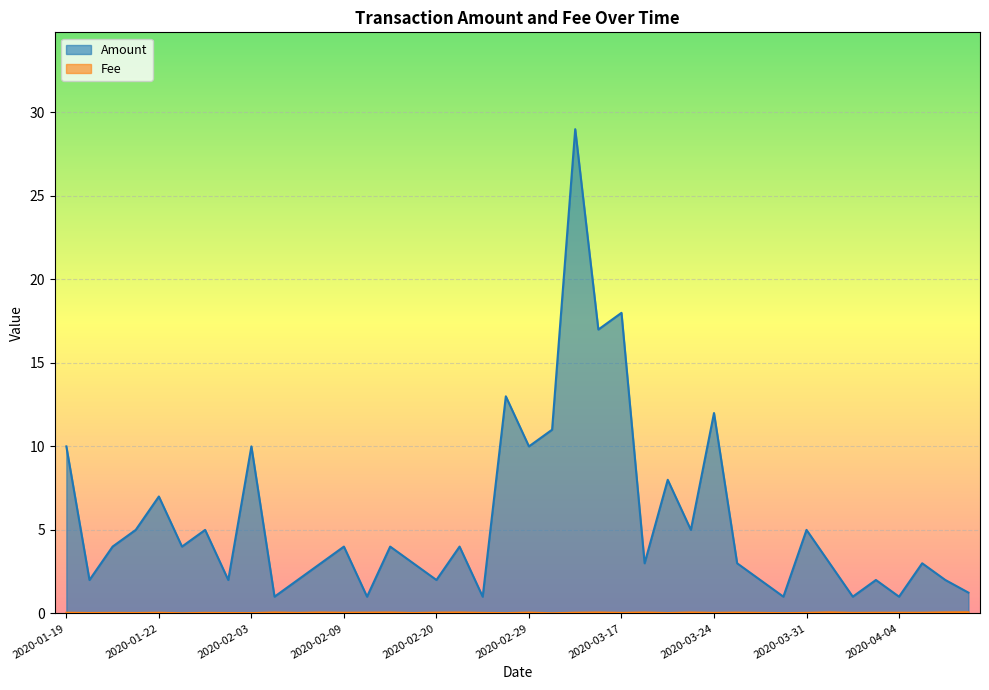

In Amount, how many points are higher than both neighbors (excluding endpoints)?

14